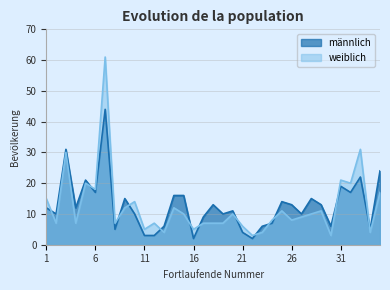

What is the sum of all männlich values?

443